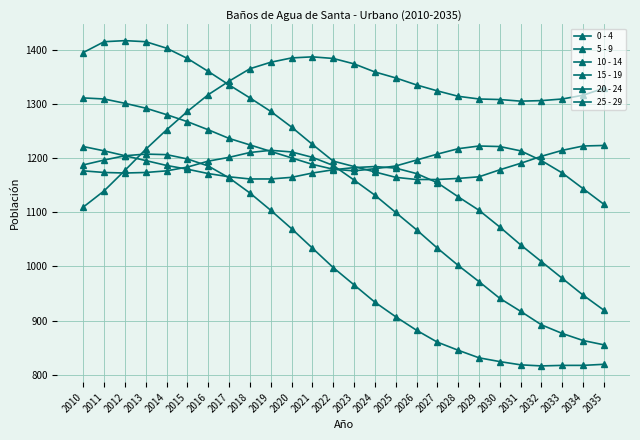

Rank the categories by 15 - 19 value from highest to lowest.

2010, 2011, 2012, 2013, 2014, 2015, 2016, 2017, 2018, 2029, 2030, 2028, 2031, 2019, 2027, 2020, 2026, 2032, 2021, 2025, 2024, 2022, 2023, 2033, 2034, 2035